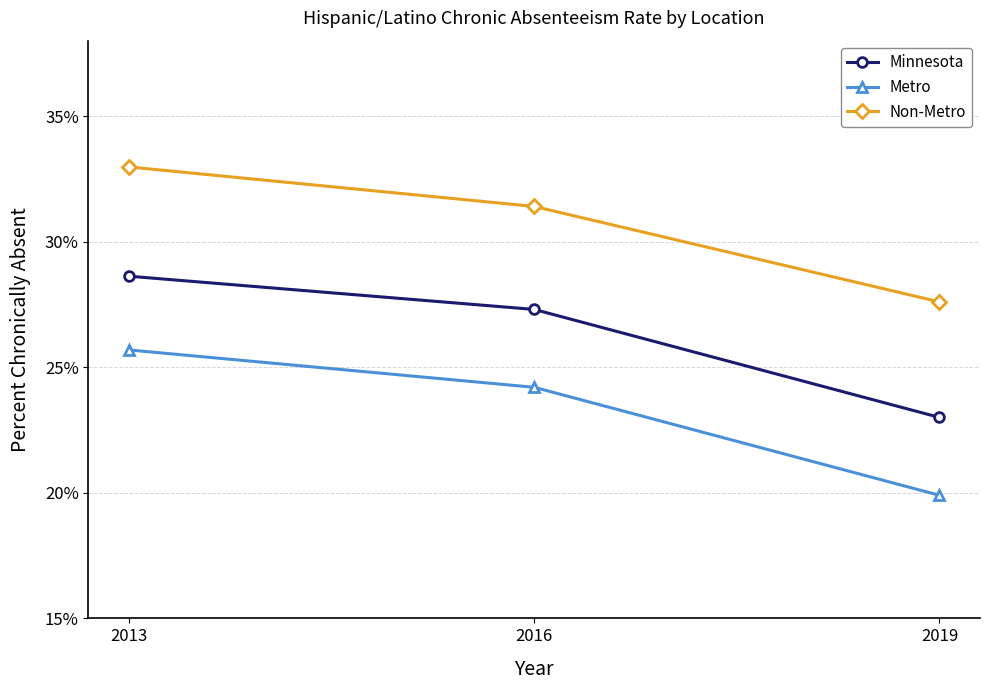

Count the Minnesota values in the range 0 to 1.

3